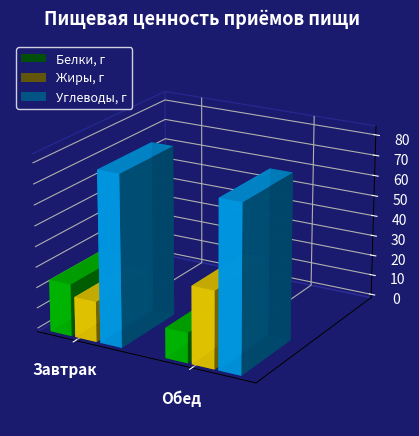

At which label does Углеводы, г reach its peak?

Завтрак